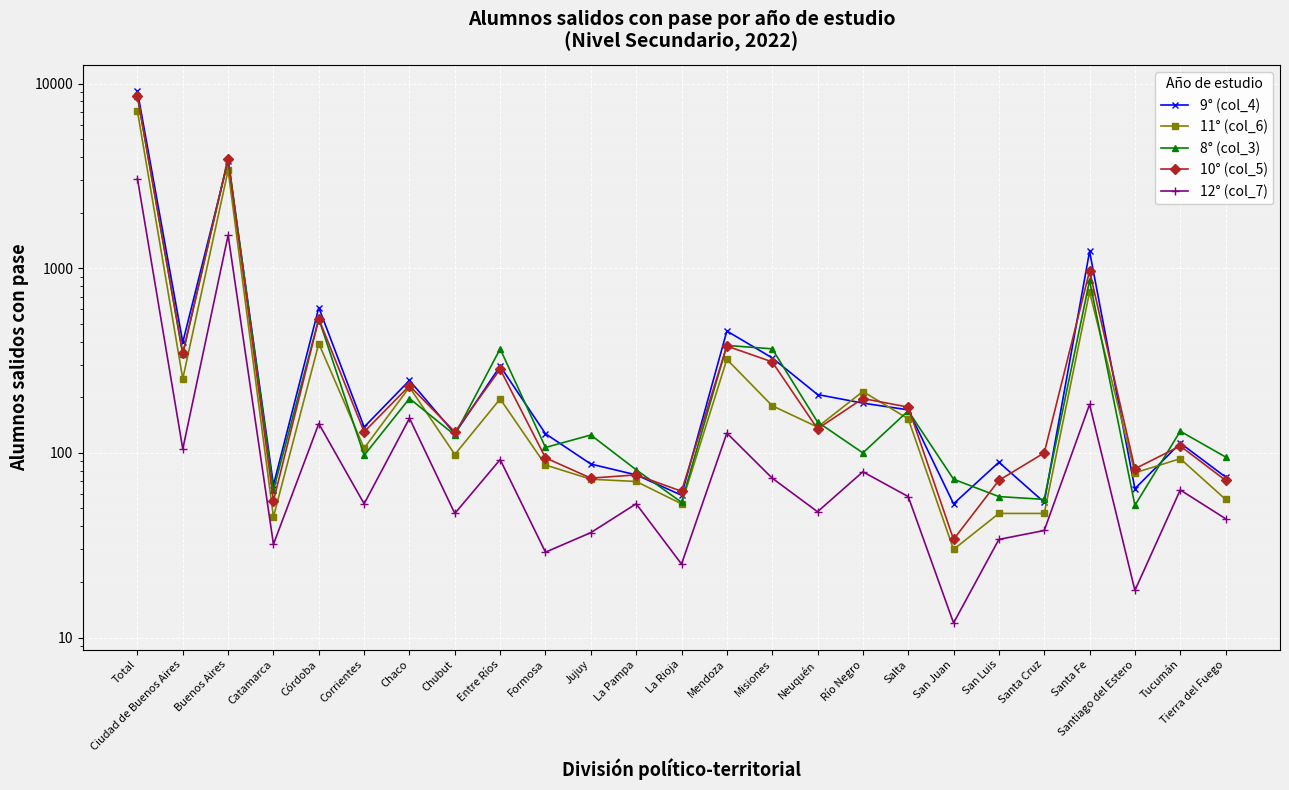

What is the sum of the 10° (col_5) values at Santiago del Estero and Ciudad de Buenos Aires?

428